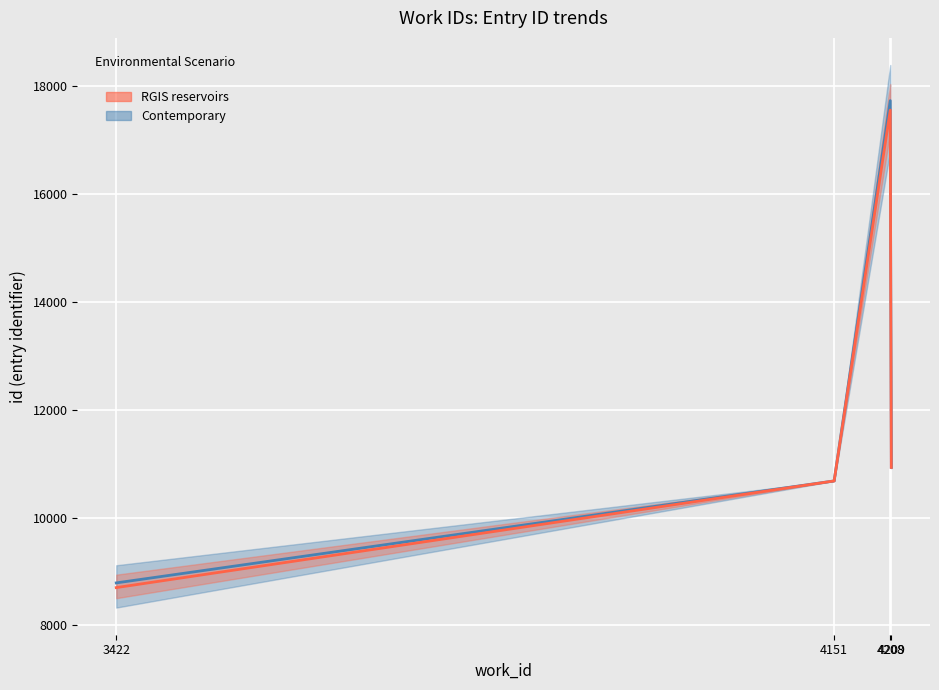

Which label corresponds to the smallest value in the chart?

3422